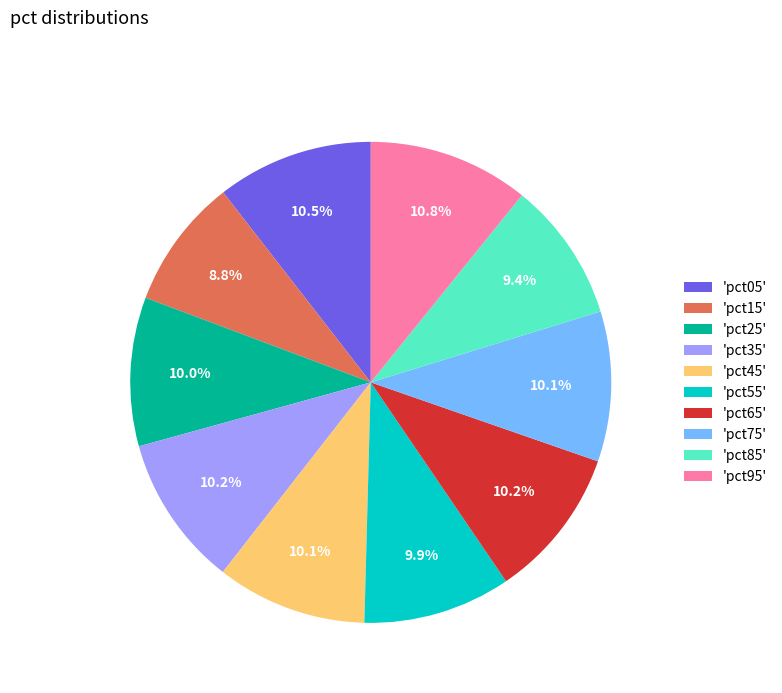

Is there a majority slice in this chart?

No